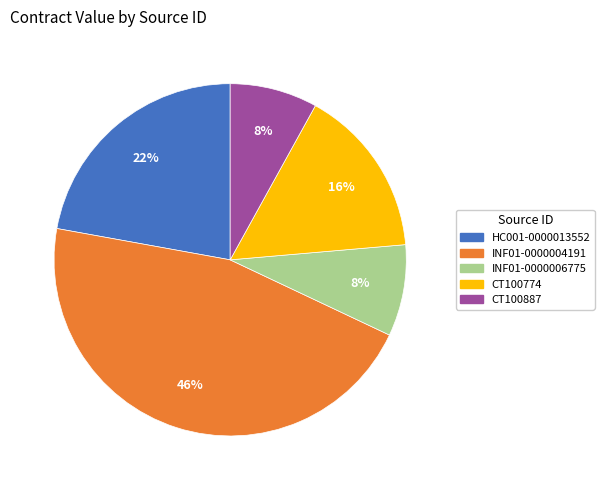

Which category has the biggest portion of the pie?

INF01-0000004191